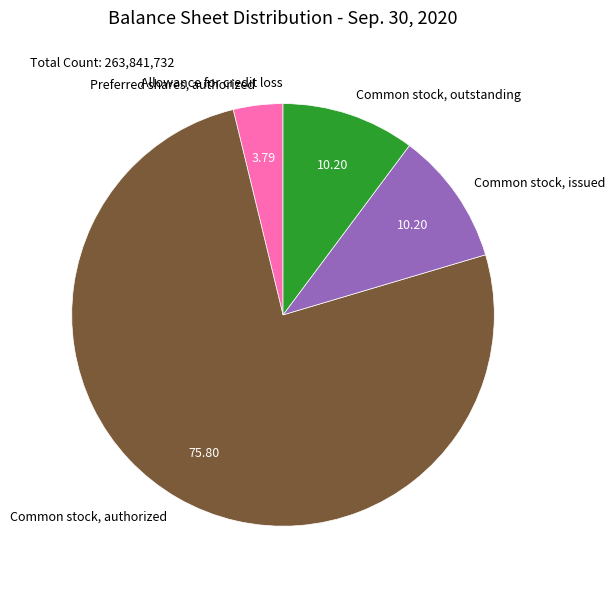

Approximately how many times larger is the value at Common stock, issued compared to Common stock, outstanding?

1.0